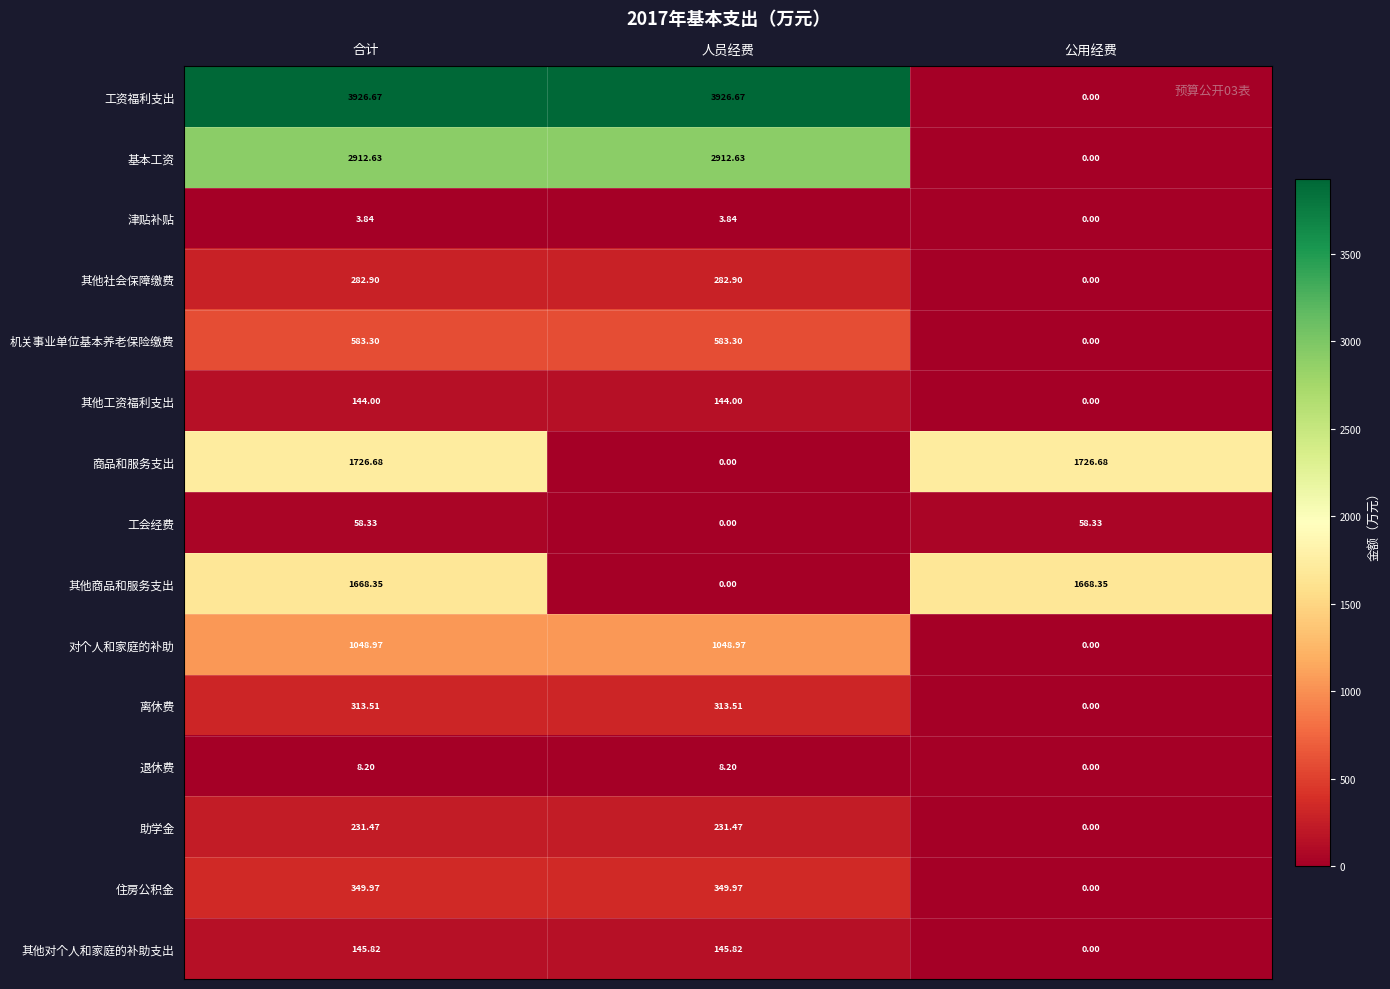

Which series has the widest spread of values?

工资福利支出